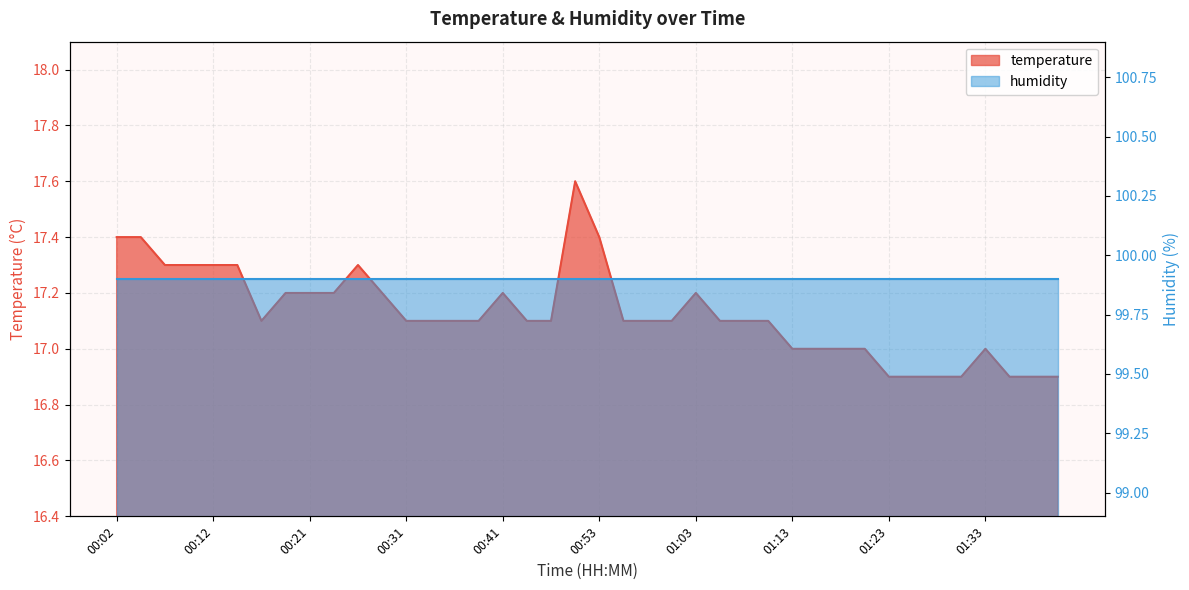

Rank the categories by value from lowest to highest.

01:23, 01:25, 01:28, 01:30, 01:35, 01:38, 01:40, 01:13, 01:15, 01:18, 01:20, 01:33, 00:17, 00:31, 00:34, 00:36, 00:39, 00:46, 00:48, 00:56, 00:58, 01:01, 01:05, 01:08, 01:10, 00:19, 00:21, 00:24, 00:29, 00:41, 01:03, 00:07, 00:09, 00:12, 00:14, 00:26, 00:02, 00:04, 00:53, 00:51